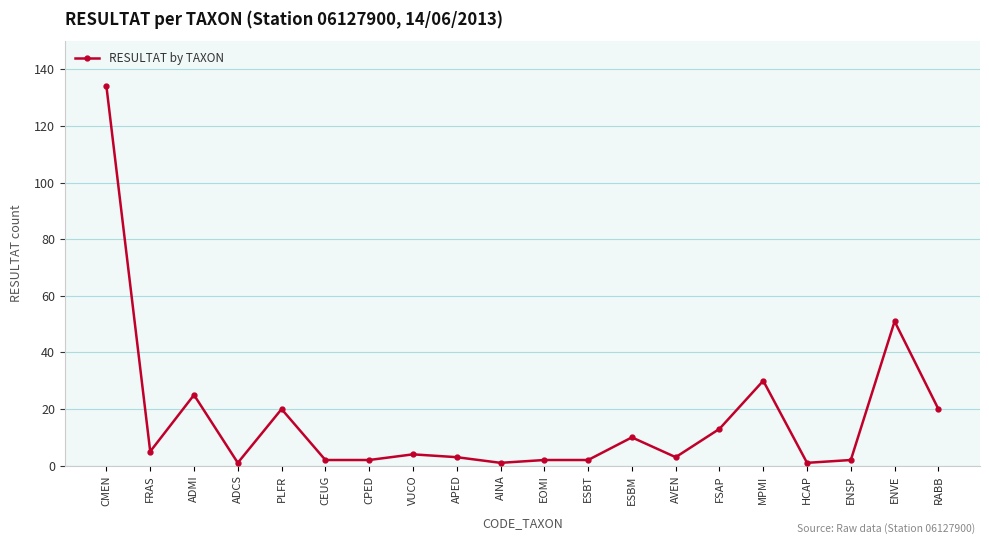

What is the maximum value shown in the chart?

134